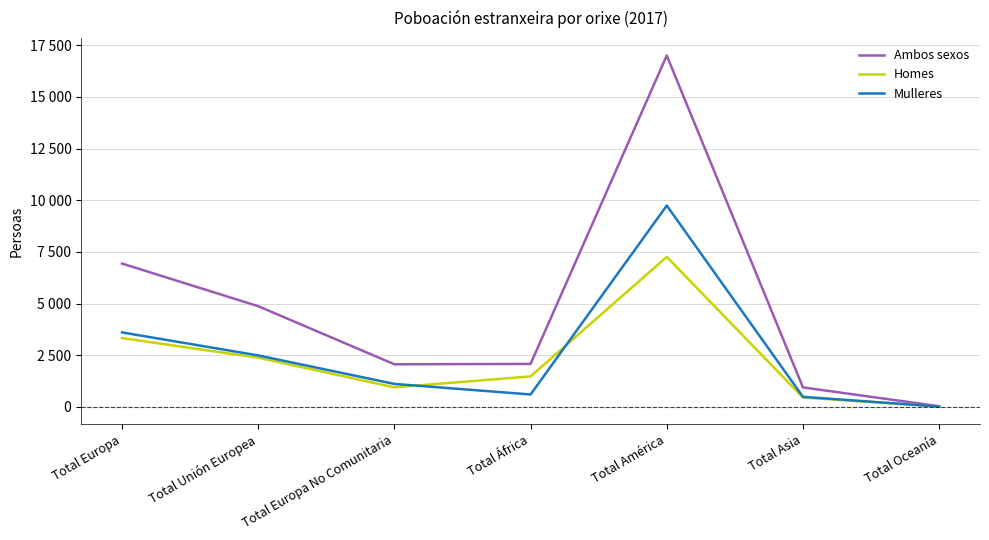

How many interior local valleys does the Mulleres series have?

1